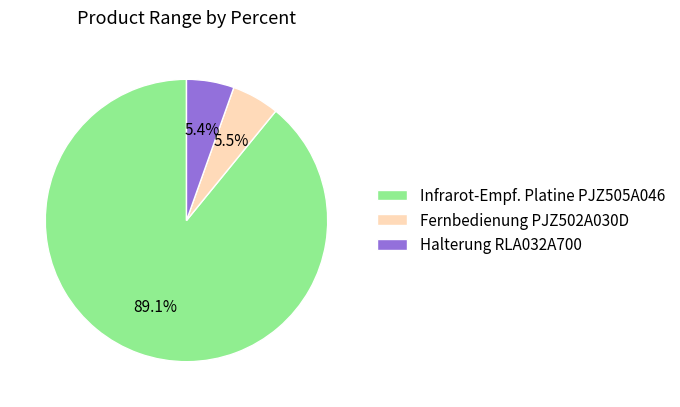

Approximately how many times larger is the value at Halterung RLA032A700 compared to Fernbedienung PJZ502A030D?

1.0